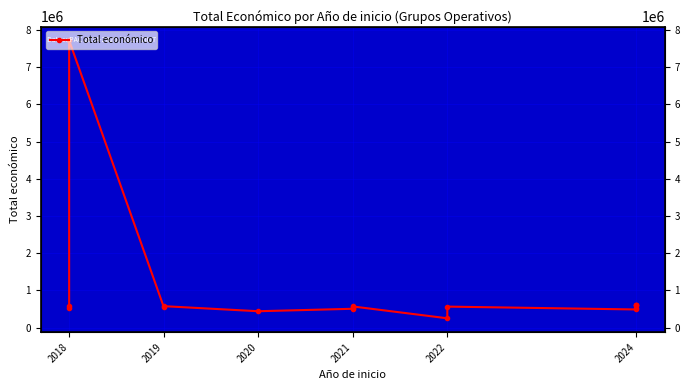

How many points are higher than both their immediate neighbors (excluding endpoints)?

4